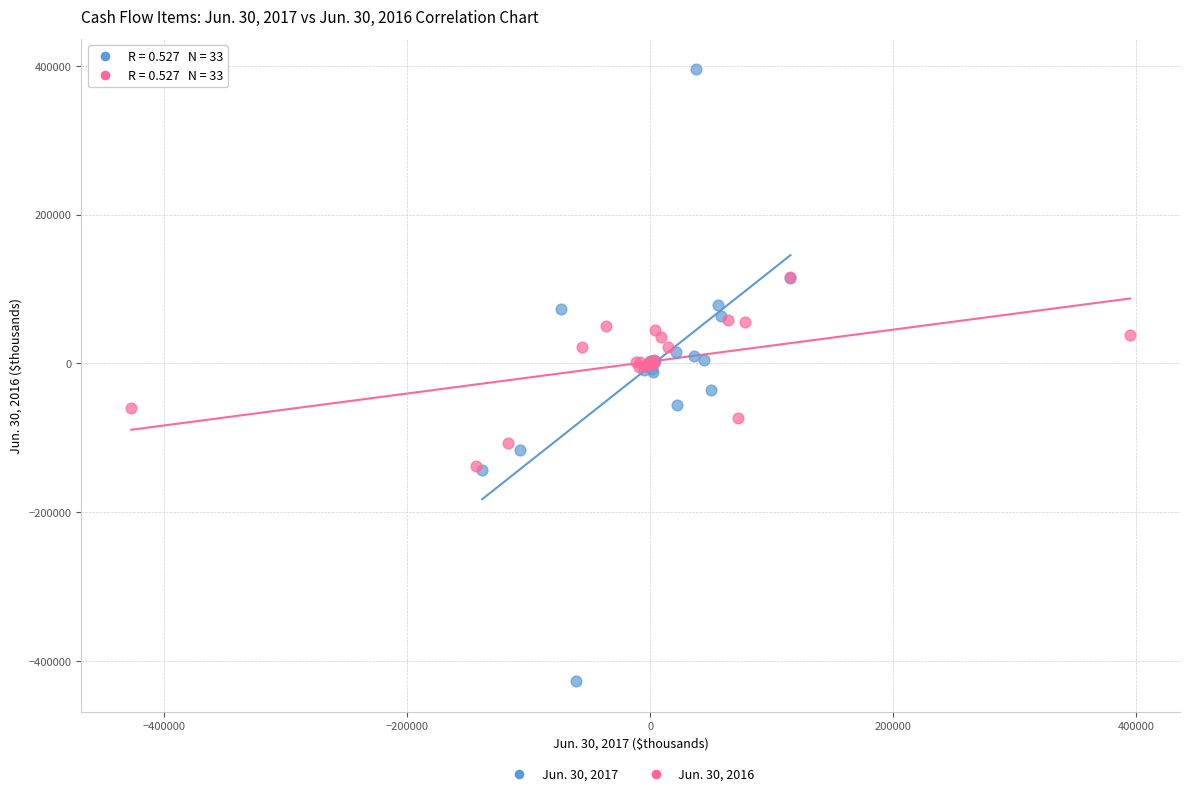

Which series has the widest spread of Y values?

Jun. 30, 2017